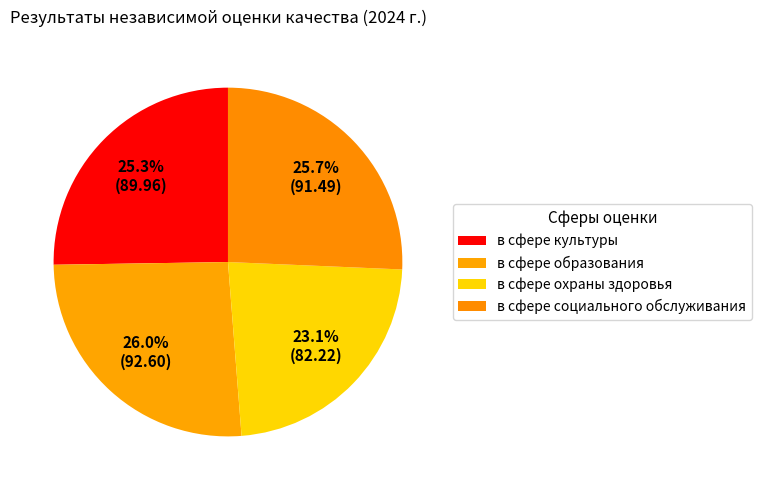

The в сфере социального обслуживания slice represents 14% of the pie. True or false?

False